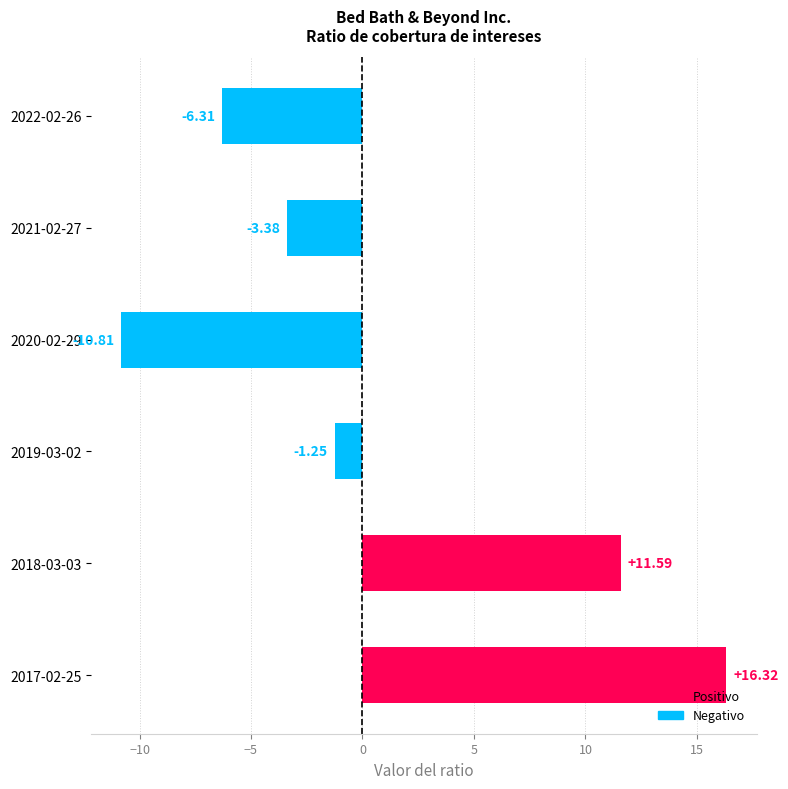

Rank the categories by value from lowest to highest.

2020-02-29, 2022-02-26, 2021-02-27, 2019-03-02, 2018-03-03, 2017-02-25